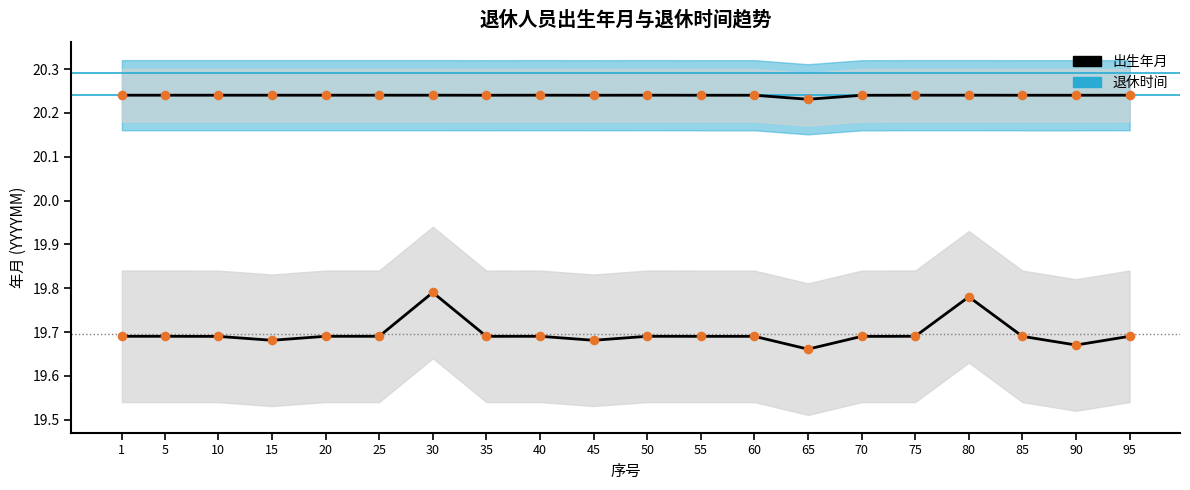

Which series reaches the minimum Y coordinate?

出生年月